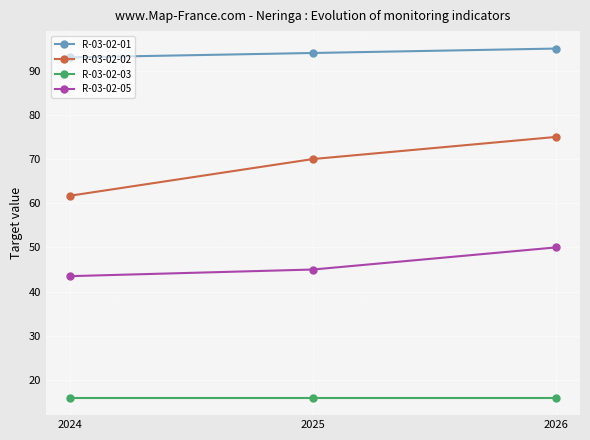

Read the R-03-02-05 value at 2024.

43.5